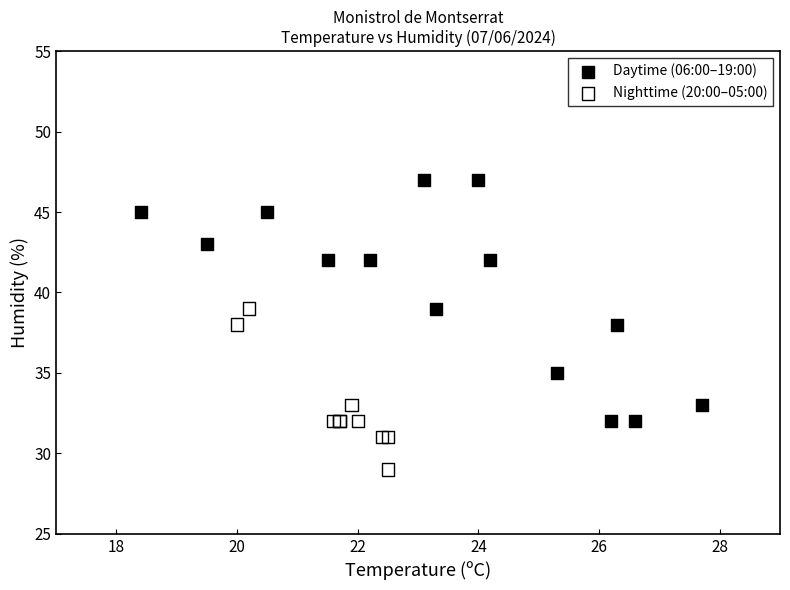

Which series reaches the minimum Y coordinate?

Nighttime (20:00–05:00)